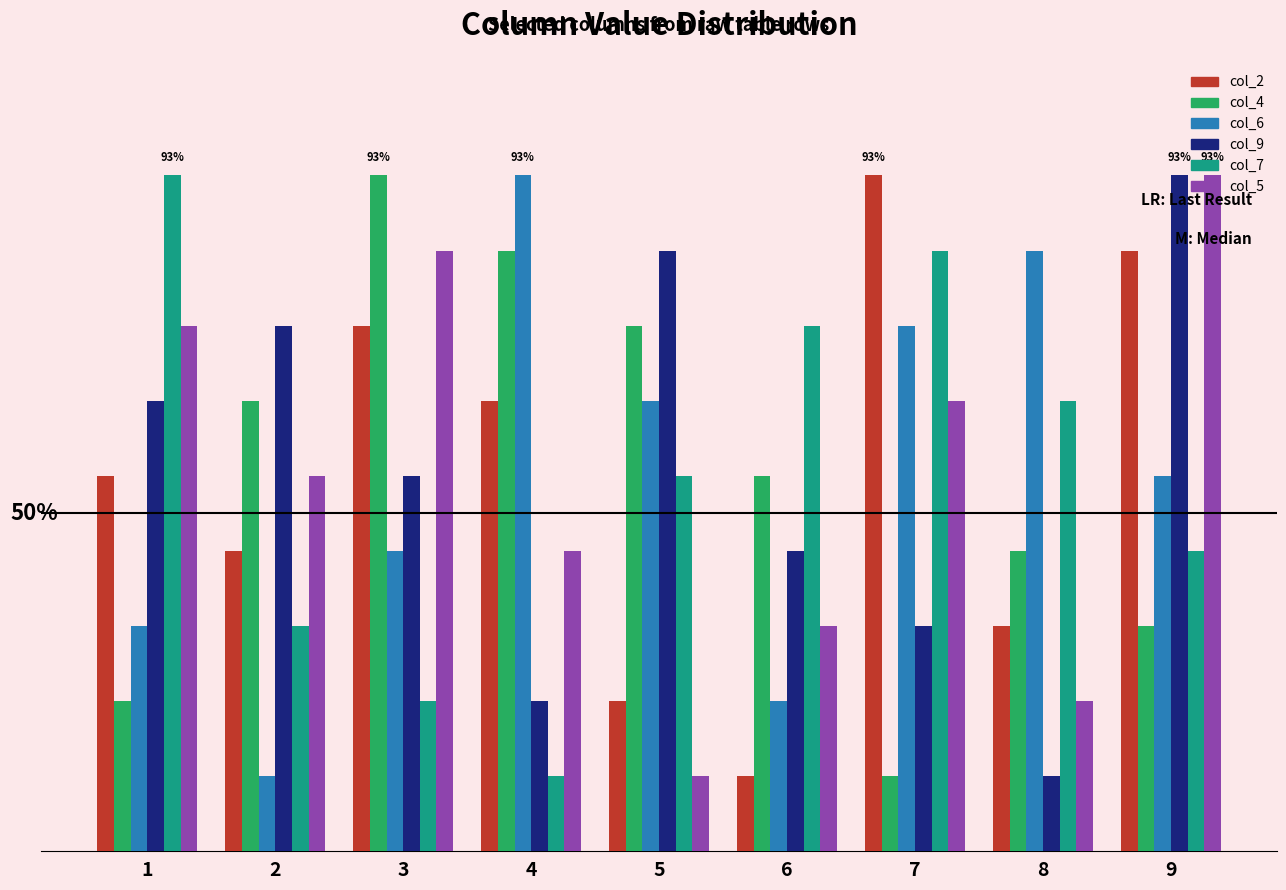

Read the col_4 value at 3.

9